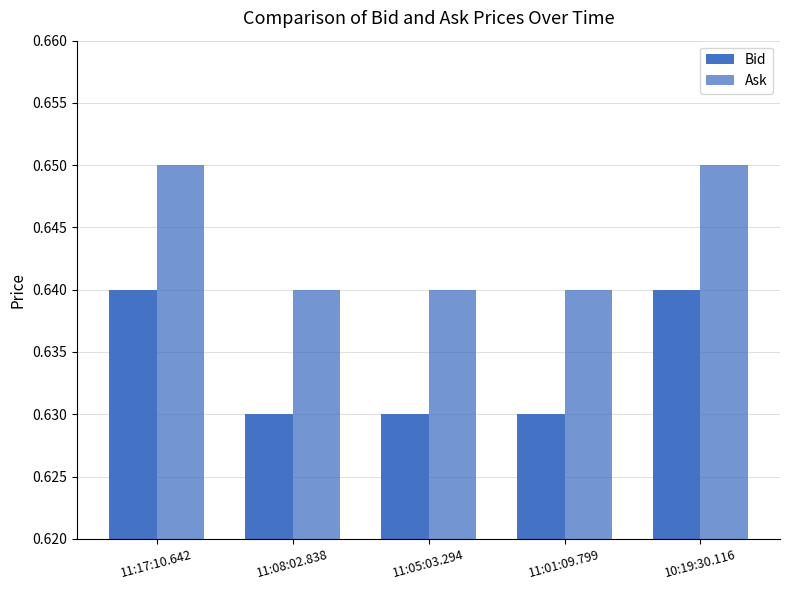

What is the label of the 5th bar from the left?

10:19:30.116